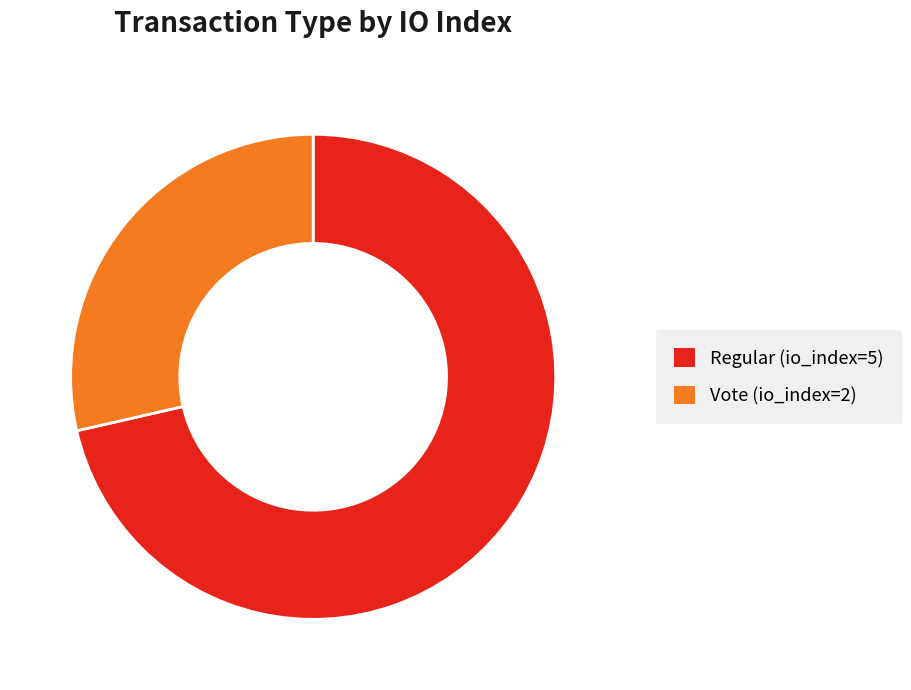

True or false: Vote (io_index=2) accounts for 29% of the total.

True